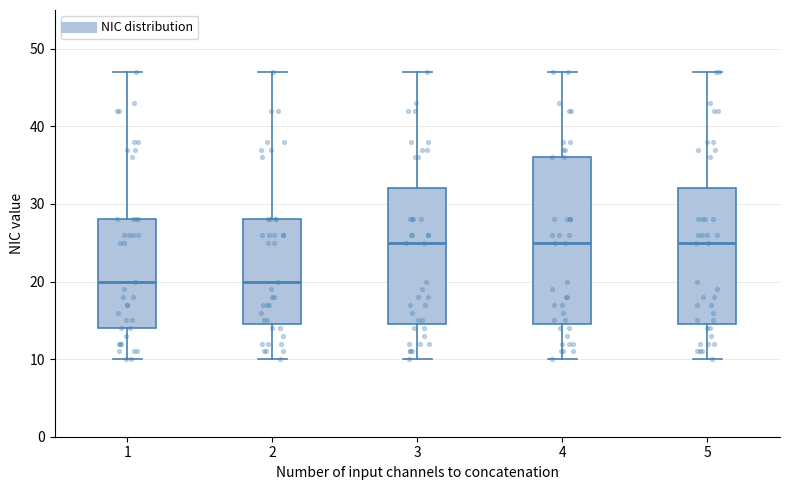

Reading left to right, read every box against the y-axis: the position of its median line, the range the box covers, and the ends of its whiskers. The values are not printed on the chart, so give them approximately, as read against the axis.

1: median 20, box 14 to 28, whiskers 10 to 47
2: median 20, box 15 to 28, whiskers 10 to 47
3: median 25, box 15 to 32, whiskers 10 to 47
4: median 25, box 15 to 36, whiskers 10 to 47
5: median 25, box 15 to 32, whiskers 10 to 47